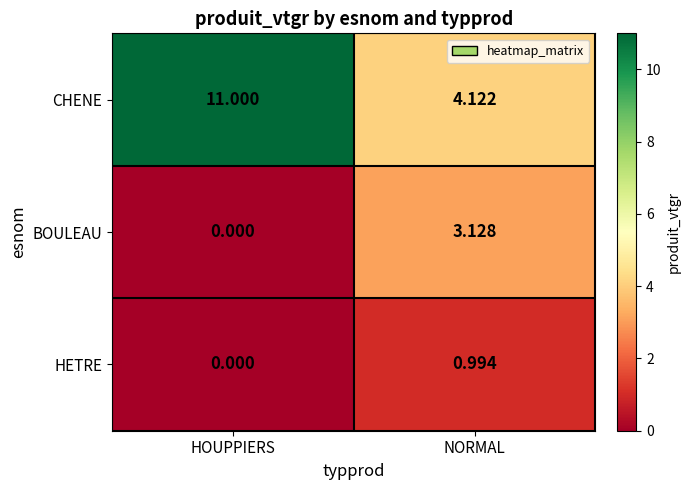

At which category does the chart reach its peak across all series?

HOUPPIERS